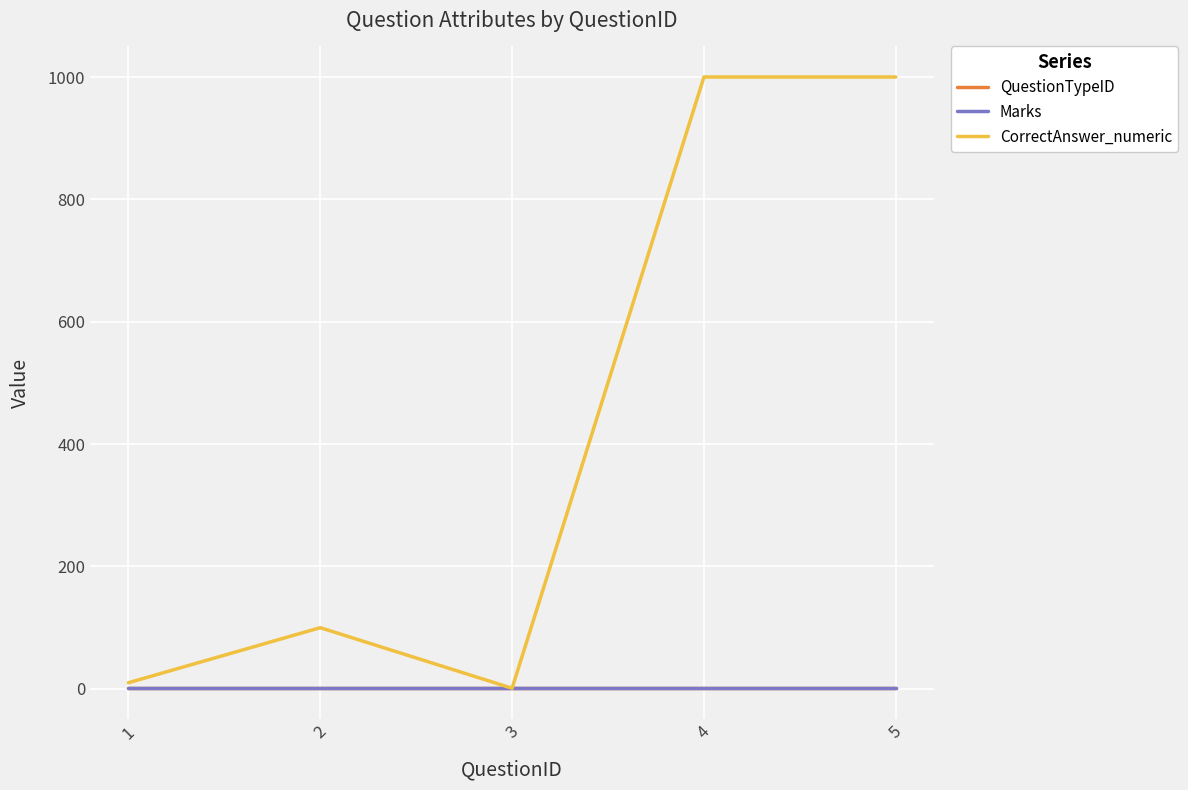

Between 3 and 5, which is larger?

3